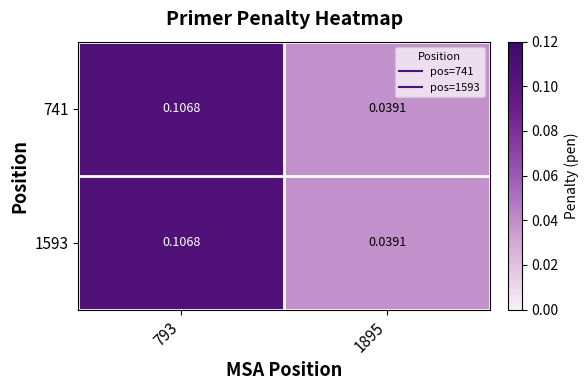

Is the value of 1593 at 793 greater than the value of 741 at 1895?

Yes